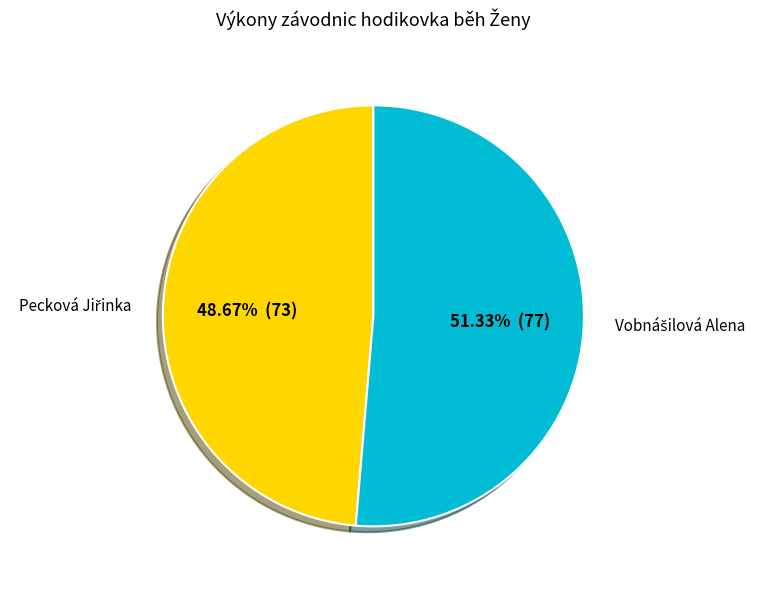

How many segments does this pie chart have?

2